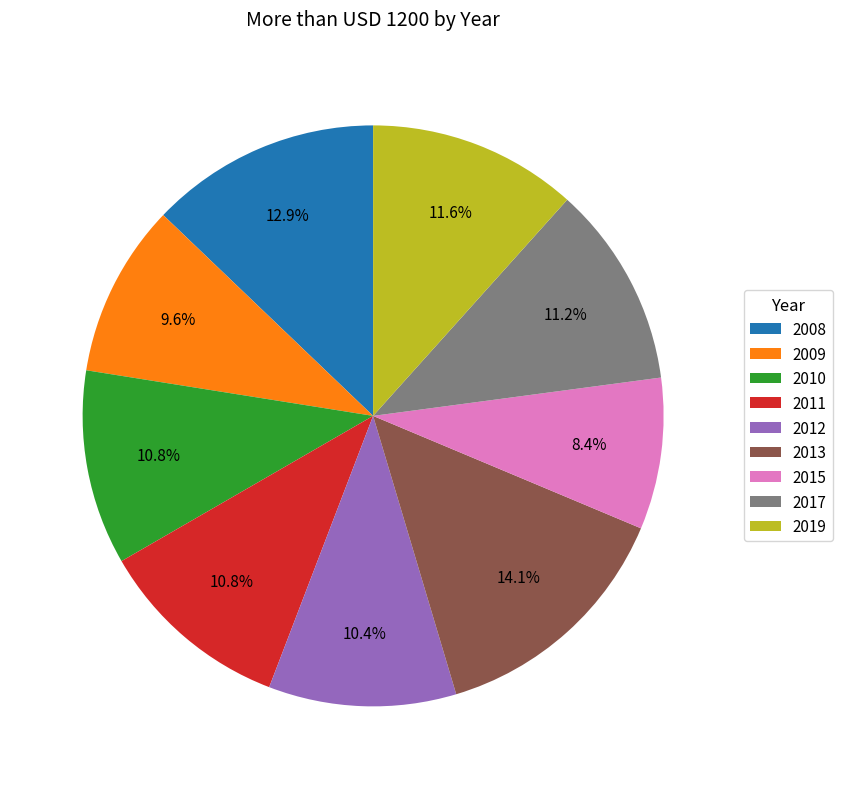

Is there any slice that represents more than half of the pie?

No